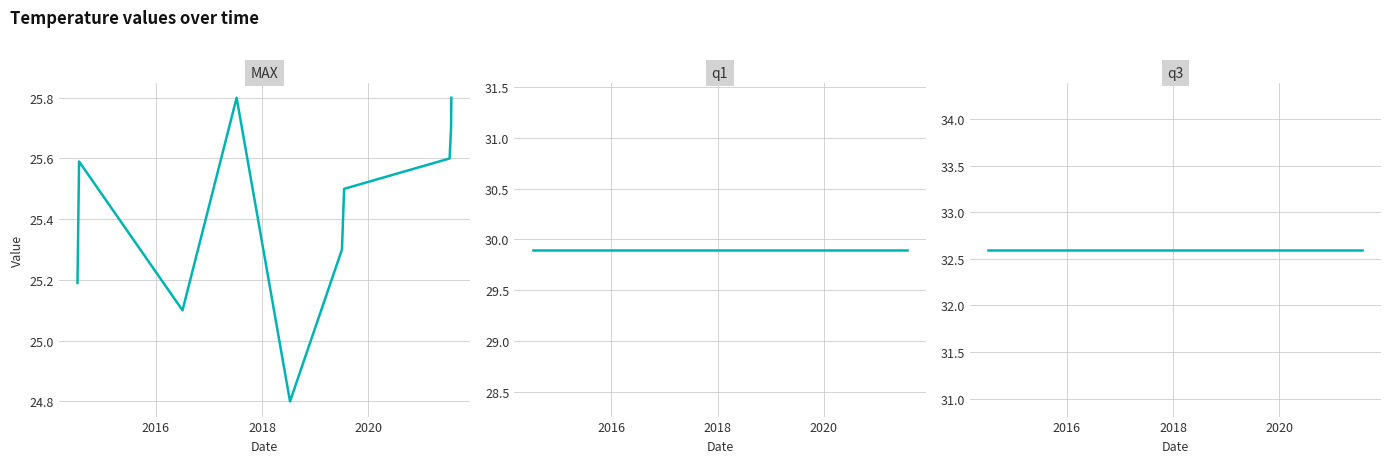

How many lines are shown in the chart?

3